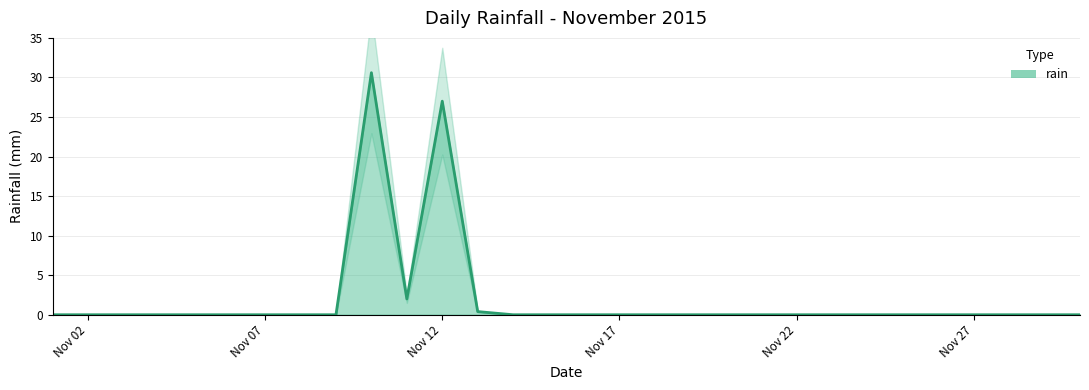

Reading left to right, transcribe all the data shown in this chart.

0.0	0.0	0.0	0.0	0.0	0.0	0.0	0.0	0.0	30.6	2.0	27.0	0.4	0.0	0.0	0.0	0.0	0.0	0.0	0.0	0.0	0.0	0.0	0.0	0.0	0.0	0.0	0.0	0.0	0.0